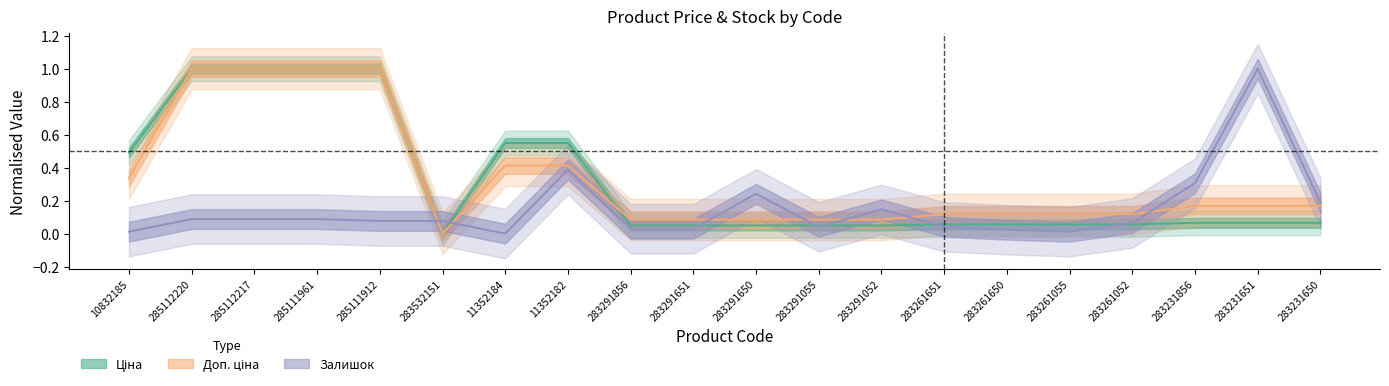

Reading left to right, what are all the values shown in this chart?

Ціна: 0.5	1.0	1.0	1.0	1.0	0.0	0.5	0.5	0.0	0.0	0.0	0.0	0.0	0.1	0.1	0.1	0.1	0.1	0.1	0.1
Доп. ціна: 0.3	1.0	1.0	1.0	1.0	0.0	0.4	0.4	0.1	0.1	0.1	0.1	0.1	0.1	0.1	0.1	0.1	0.2	0.2	0.2
Залишок: 0.0	0.1	0.1	0.1	0.1	0.1	0.0	0.4	0.0	0.0	0.2	0.0	0.1	0.0	0.0	0.0	0.1	0.3	1.0	0.2